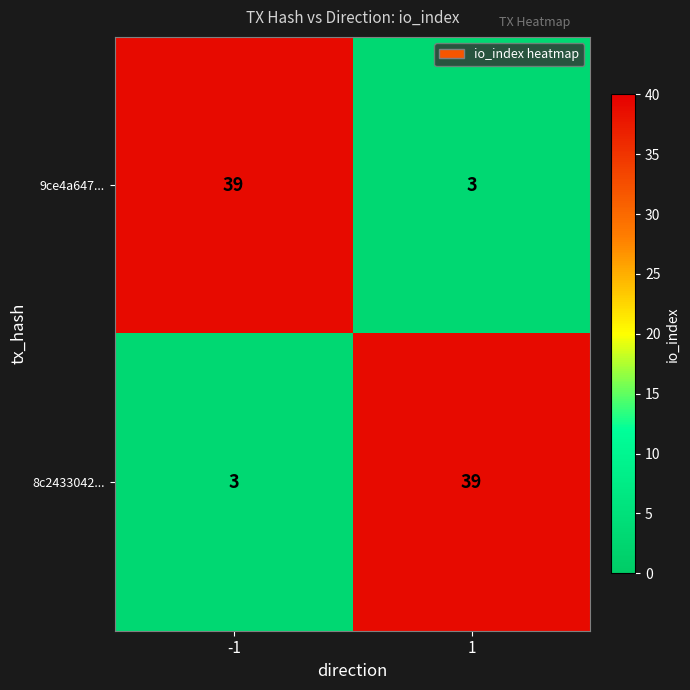

What value does the 8c2433042... series have at -1?

3